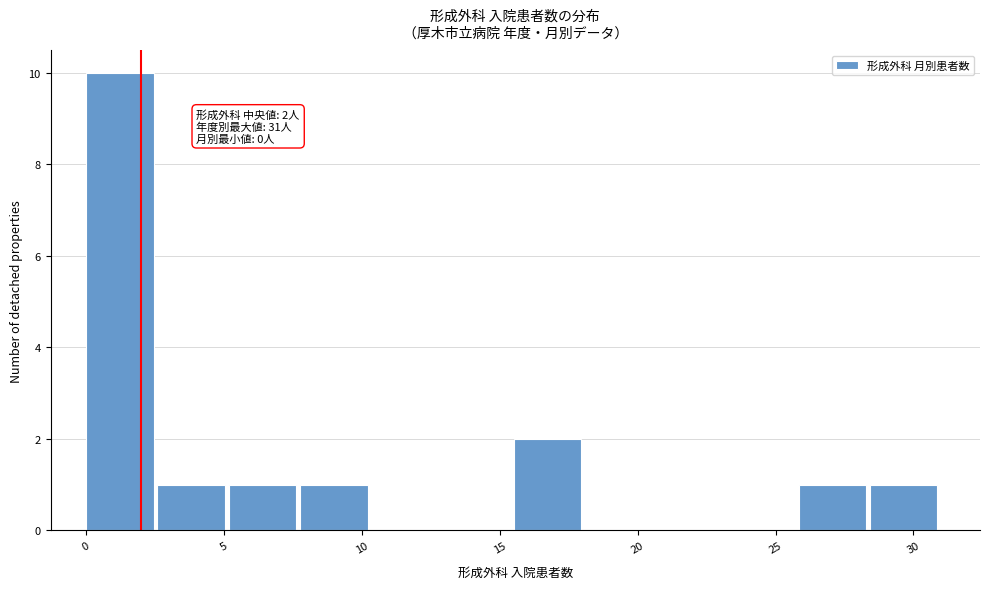

Over which range of the x-axis is the bar tallest?

0.0 to 2.5